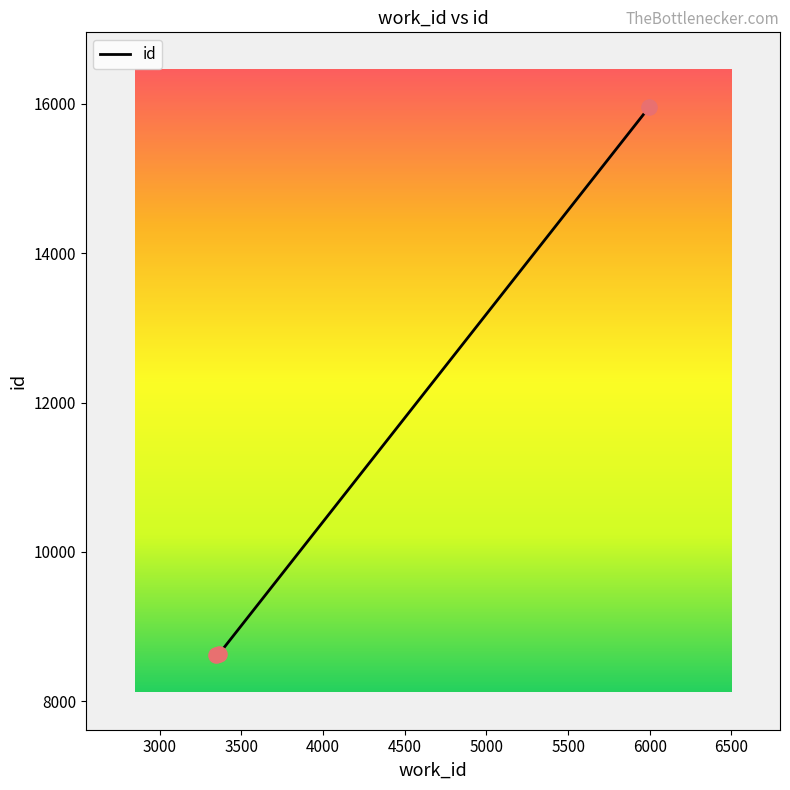

What is the greatest value displayed?

15955